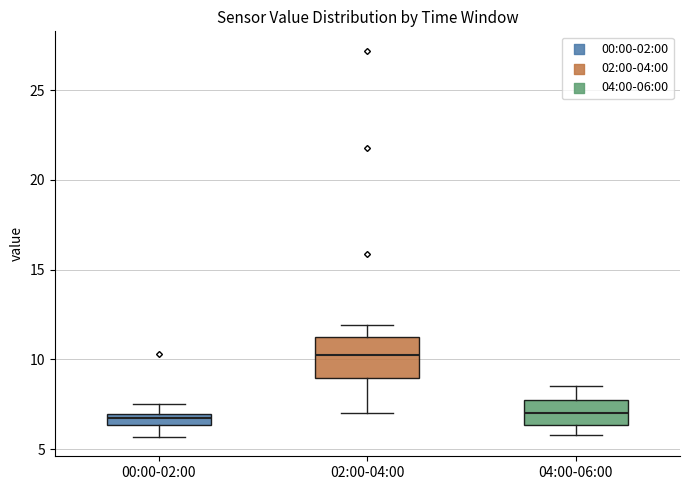

Which box is the tallest, from its lower edge to its upper edge?

02:00-04:00